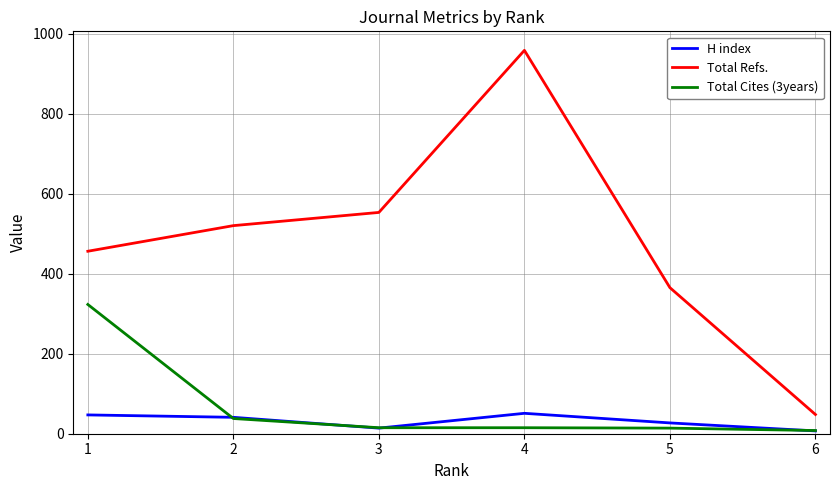

Which series has the widest spread of values?

Total Refs.